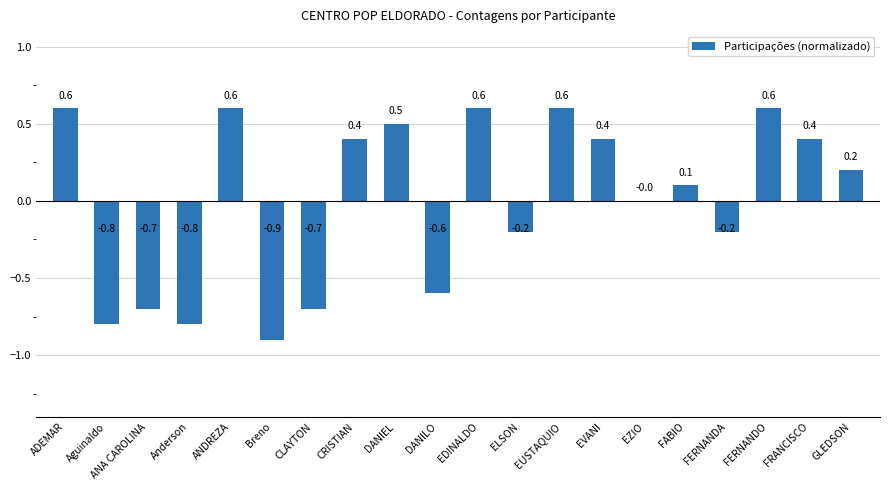

Reading left to right, transcribe all the data shown in this chart.

0.6	-0.8	-0.7	-0.8	0.6	-0.9	-0.7	0.4	0.5	-0.6	0.6	-0.2	0.6	0.4	0.0	0.1	-0.2	0.6	0.4	0.2